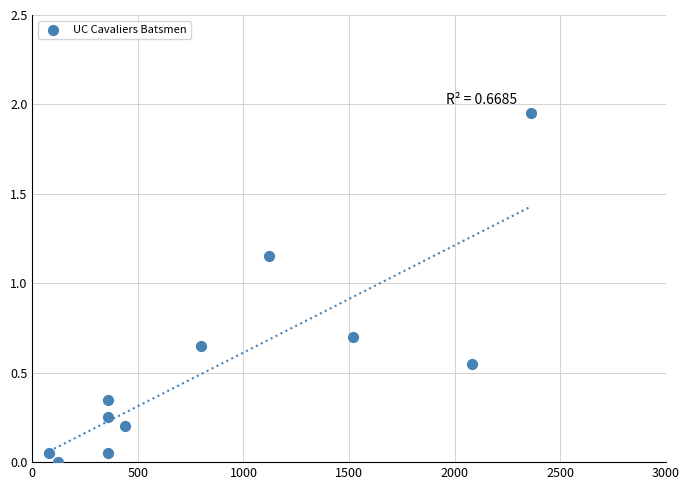

What is the average Y value?

0.5